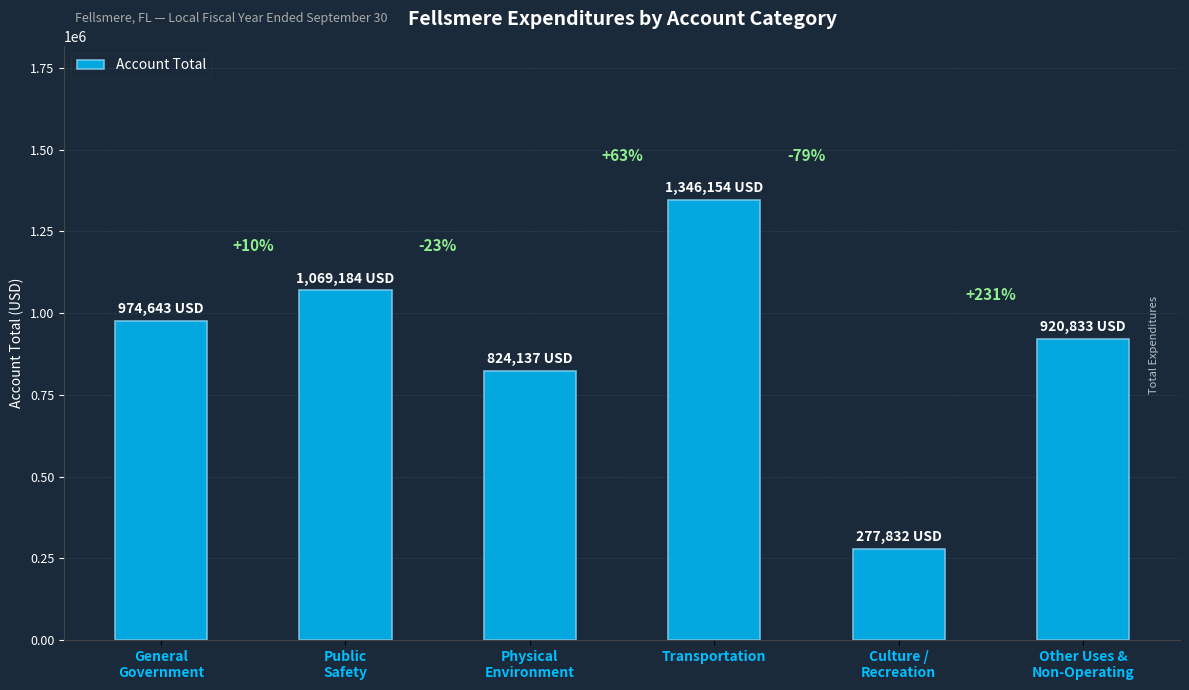

Does the chart contain any negative values?

No